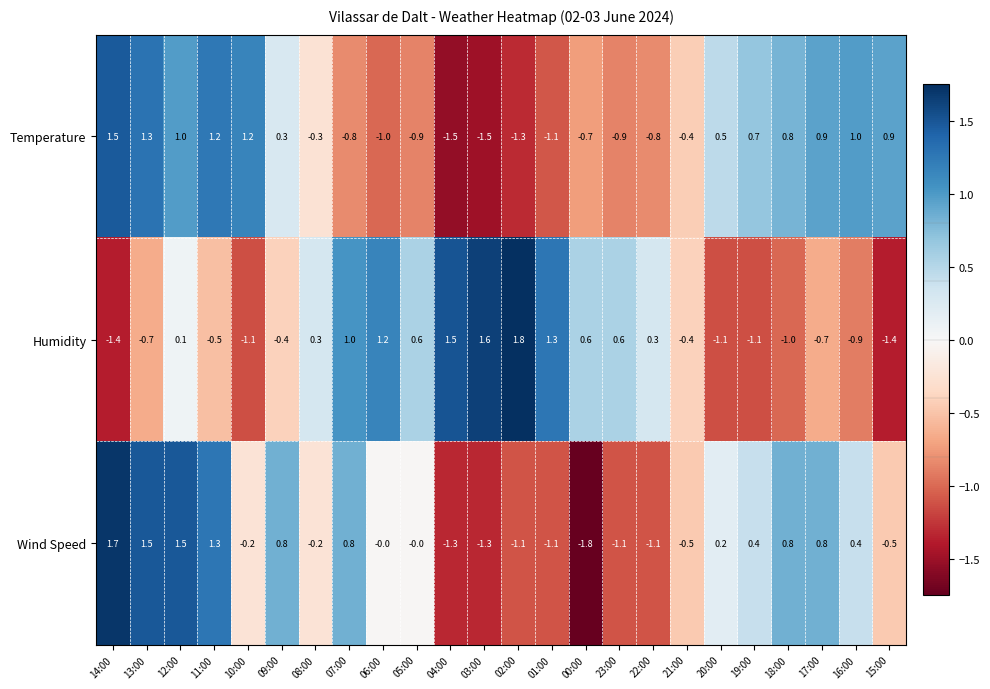

Which category has the highest value across all series?

02:00